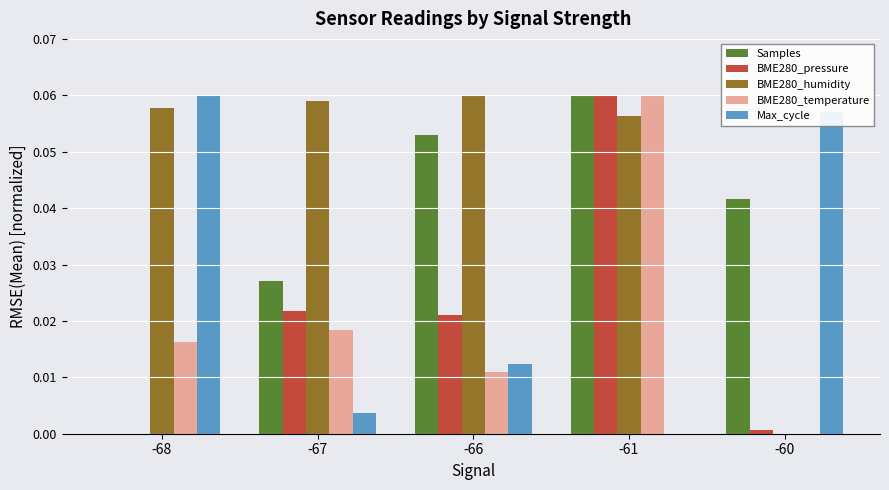

Is it true that BME280_temperature equals 0.0 at -61?

False